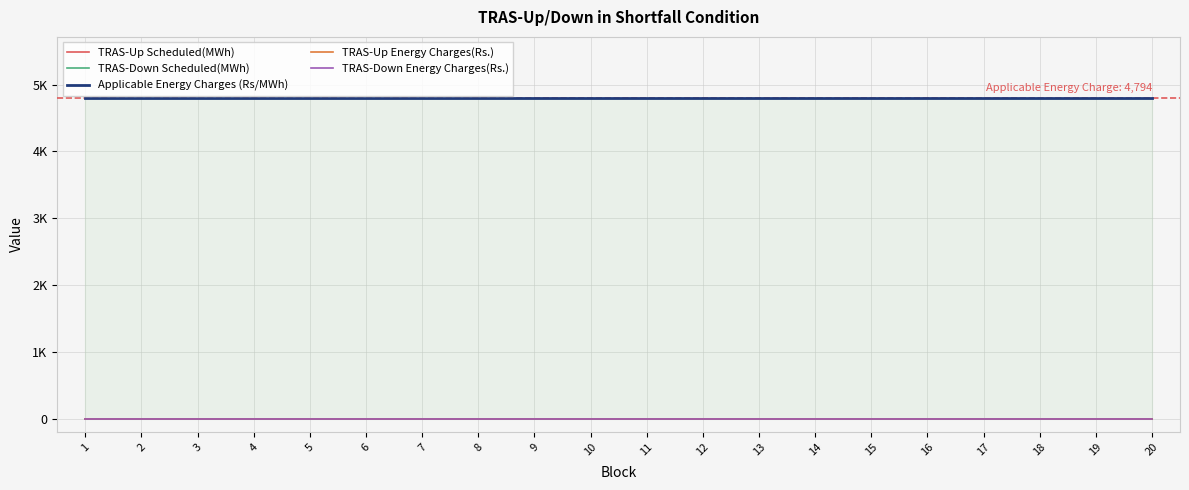

At 15, list the series in order from largest to smallest.

Applicable Energy Charges (Rs/MWh), TRAS-Up Scheduled(MWh), TRAS-Down Scheduled(MWh), TRAS-Up Energy Charges(Rs.), TRAS-Down Energy Charges(Rs.)